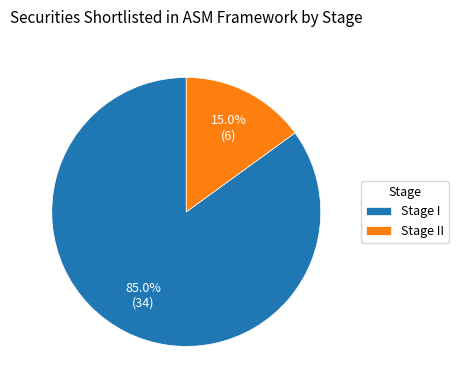

Which category has the biggest portion of the pie?

Stage I